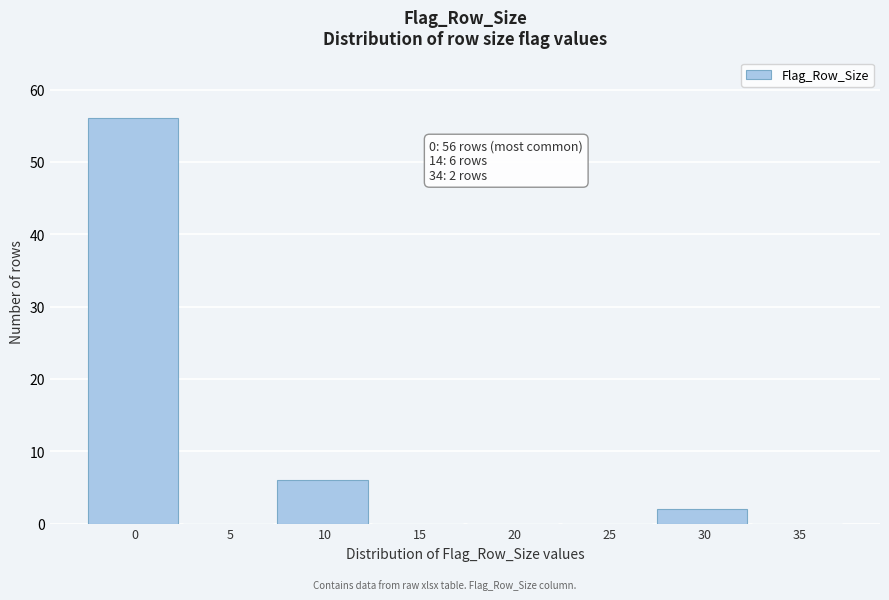

Reading left to right, what are all the values shown in this chart?

0=56	5=0	10=6	15=0	20=0	25=0	30=2	35=0